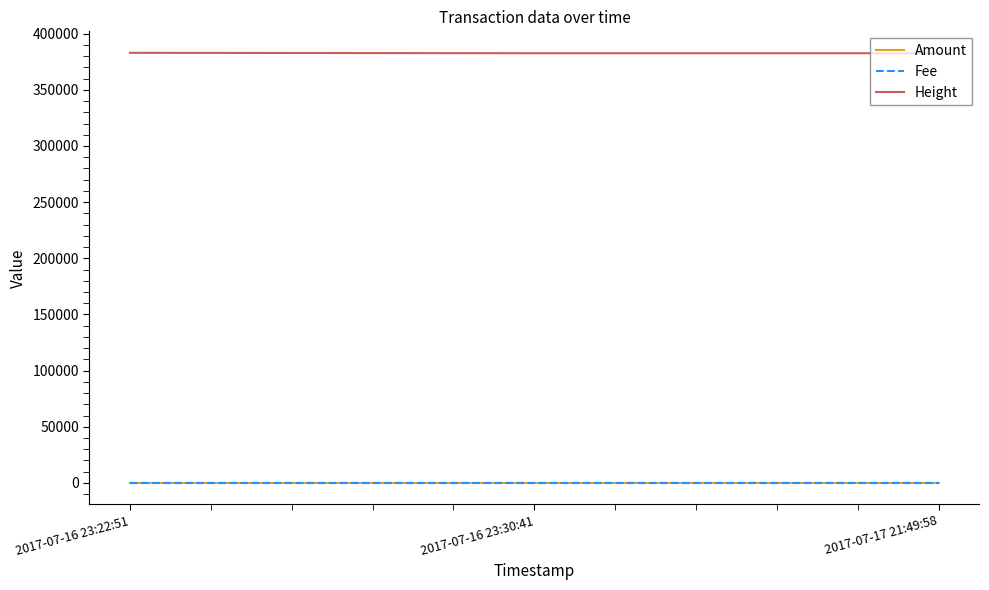

Count the number of data series in this chart.

3